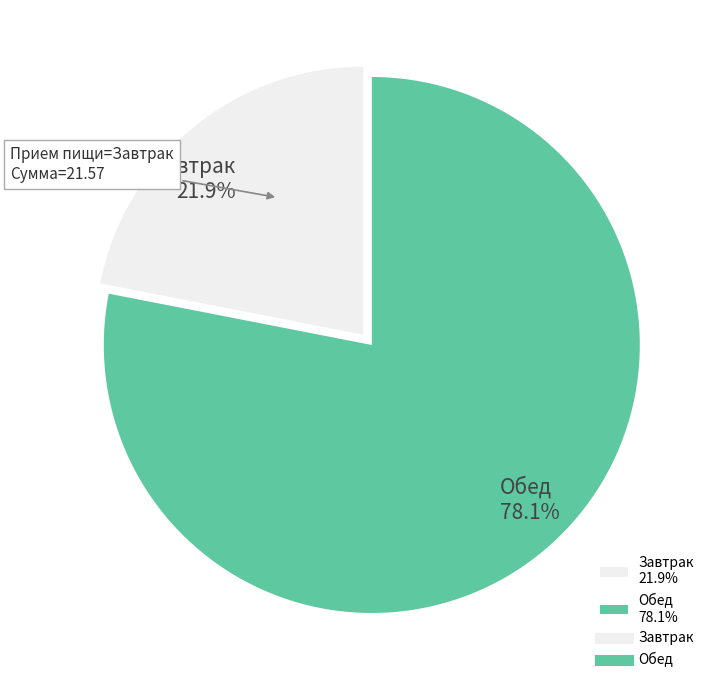

Which slice is the largest?

Обед